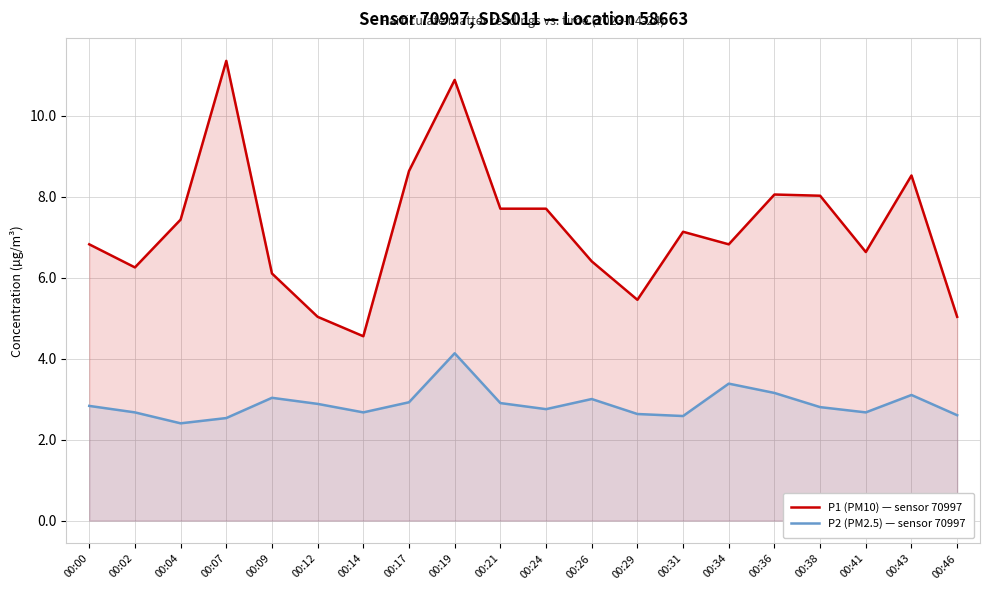

What is the approximate value of P2 (PM2.5) — sensor 70997 at 00:21?

2.9